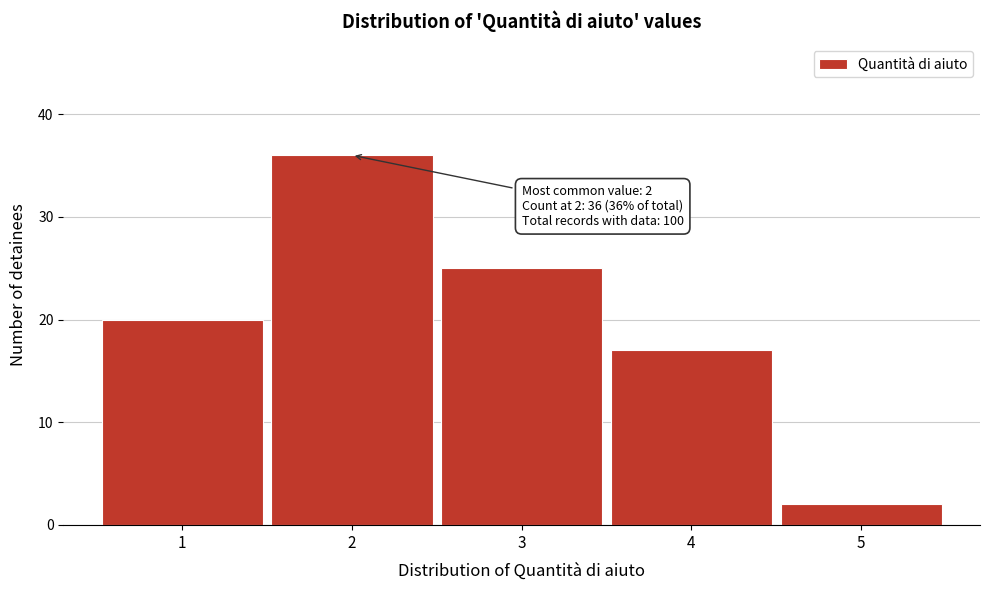

Reading left to right, extract all data points from this chart.

20	36	25	17	2